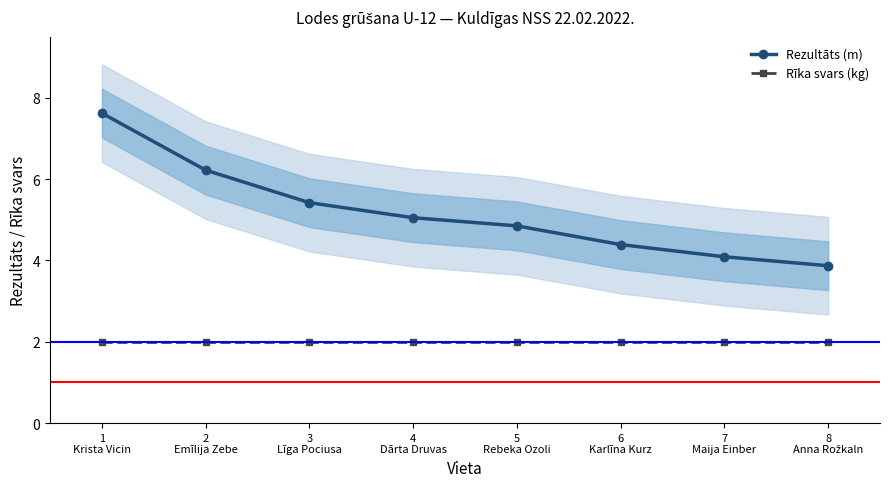

Which has a higher value, 1
Krista Vicin or 8
Anna Rožkaln?

1
Krista Vicin